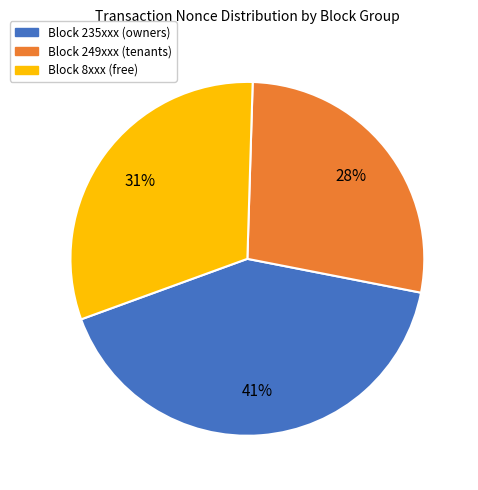

Is there any slice that represents more than half of the pie?

No